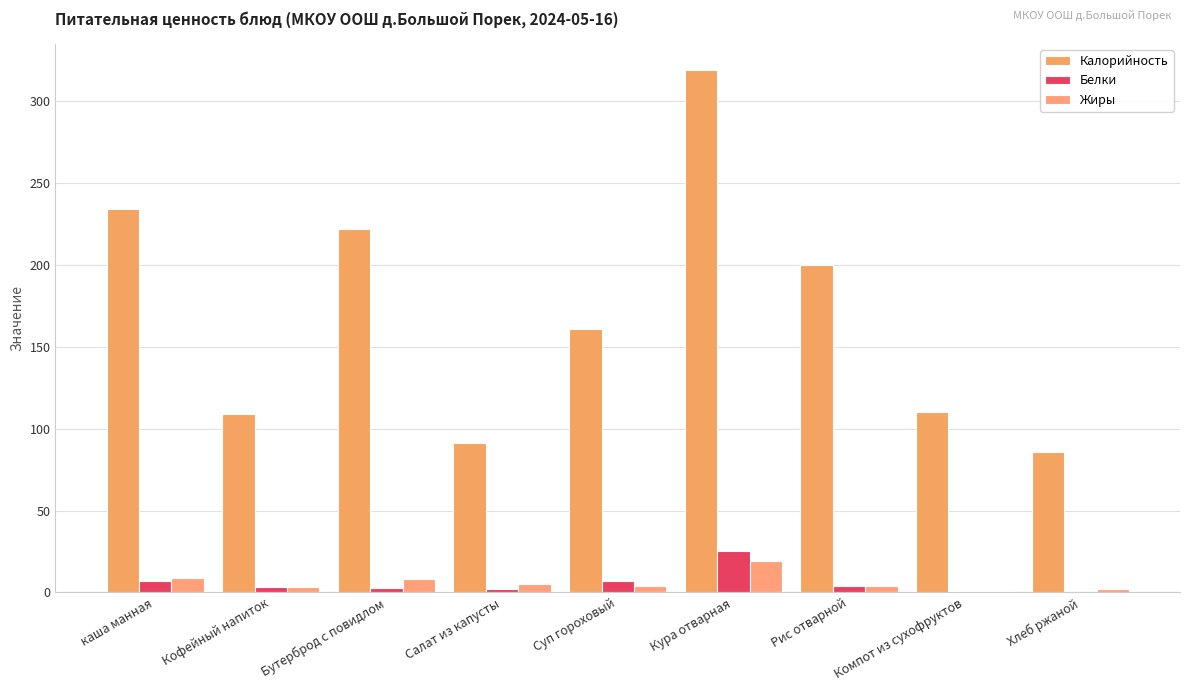

Reading left to right, list all the values displayed in this chart.

Калорийность: каша манная=234.0	Кофейный напиток=109.0	Бутерброд с повидлом=222.0	Салат из капусты=91.0	Суп гороховый=161.0	Кура отварная=319.0	Рис отварной=200.0	Компот из сухофруктов=110.0	Хлеб ржаной=86.0
Белки: каша манная=7.0	Кофейный напиток=3.0	Бутерброд с повидлом=2.4	Салат из капусты=2.0	Суп гороховый=7.0	Кура отварная=25.0	Рис отварной=4.0	Компот из сухофруктов=1.0	Хлеб ржаной=0.3
Жиры: каша манная=9.0	Кофейный напиток=3.0	Бутерброд с повидлом=8.0	Салат из капусты=5.0	Суп гороховый=4.0	Кура отварная=19.0	Рис отварной=4.0	Компот из сухофруктов=1.0	Хлеб ржаной=2.0